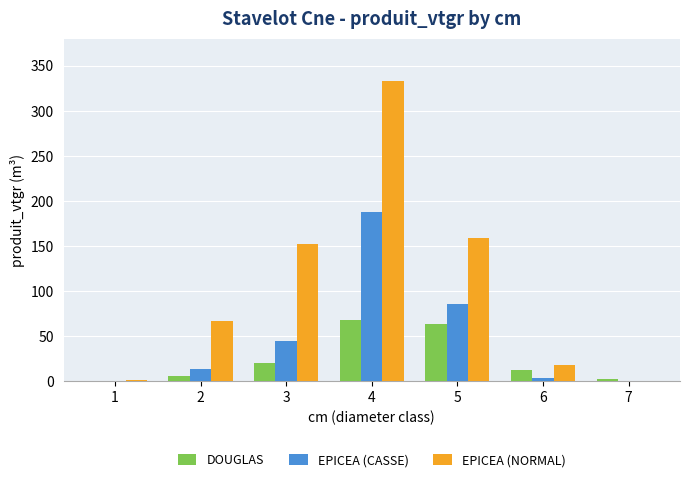

What is the total value across all series at 4?

587.9